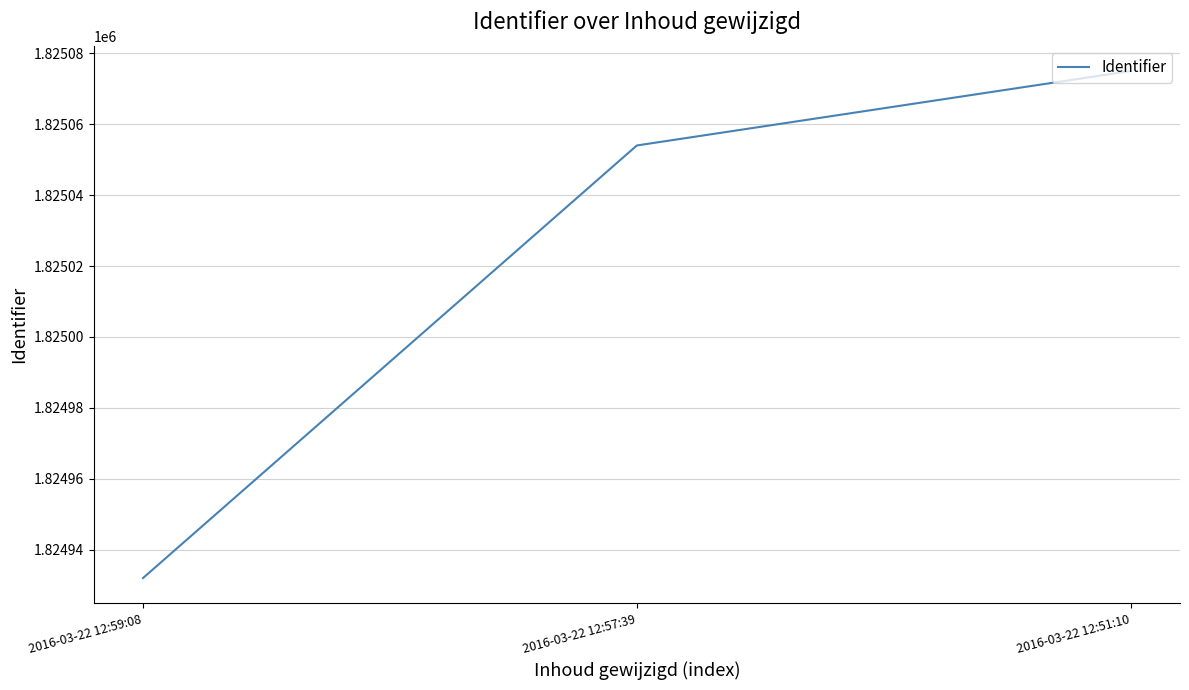

List the labels in order of value, smallest first.

2016-03-22 12:59:08, 2016-03-22 12:57:39, 2016-03-22 12:51:10